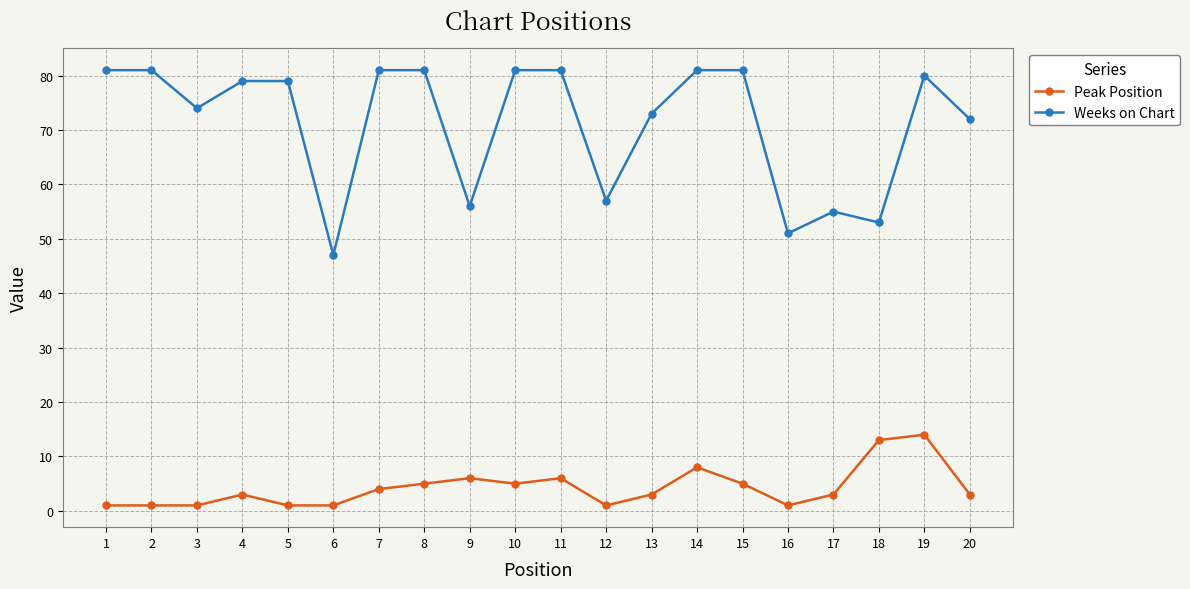

How many data points does each series have?

20